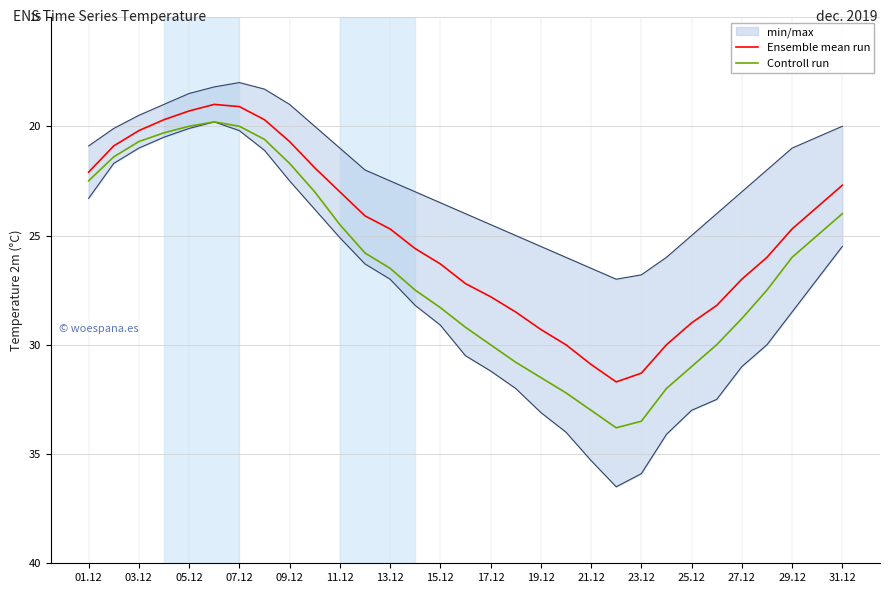

True or false: Ensemble mean run and Controll run cross at least once.

False